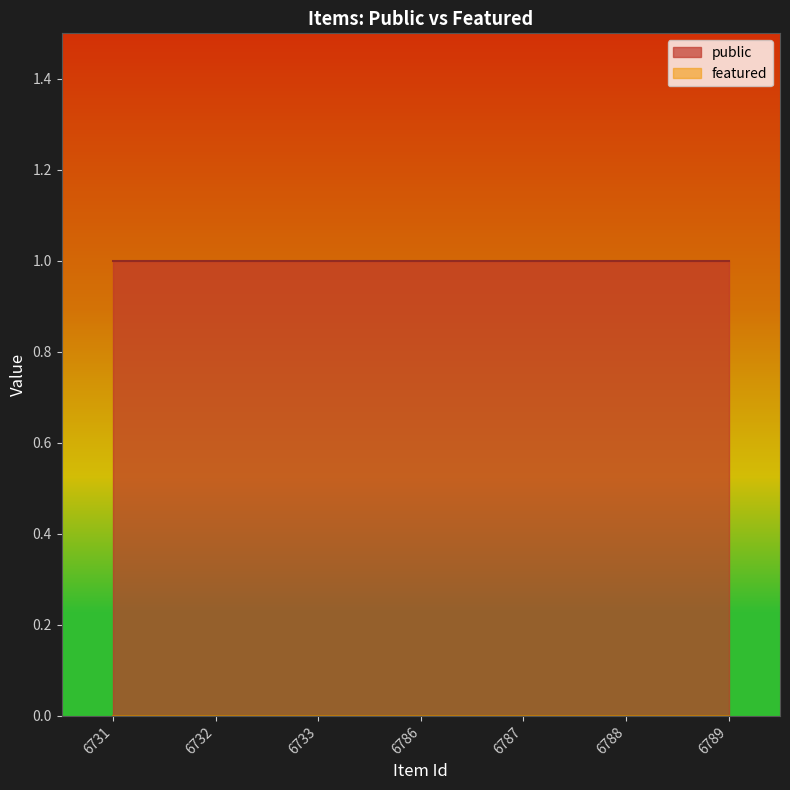

What is the sum of the public values at 6732 and 6786?

2